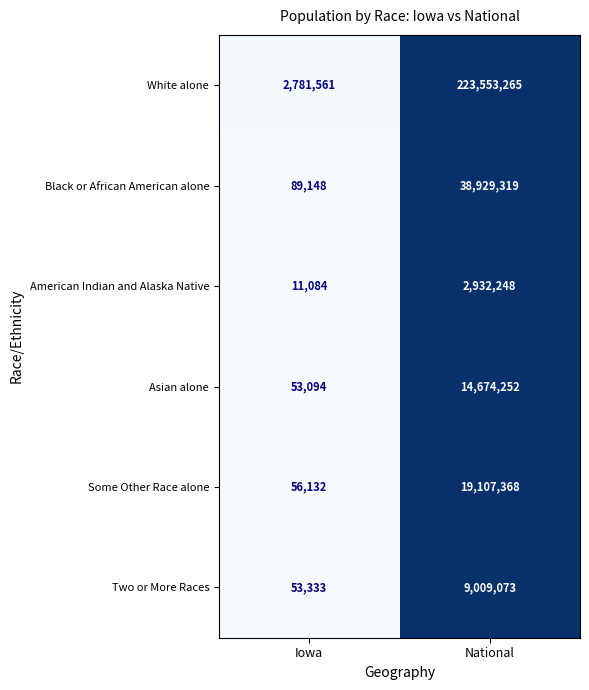

How many series are shown in this chart?

6